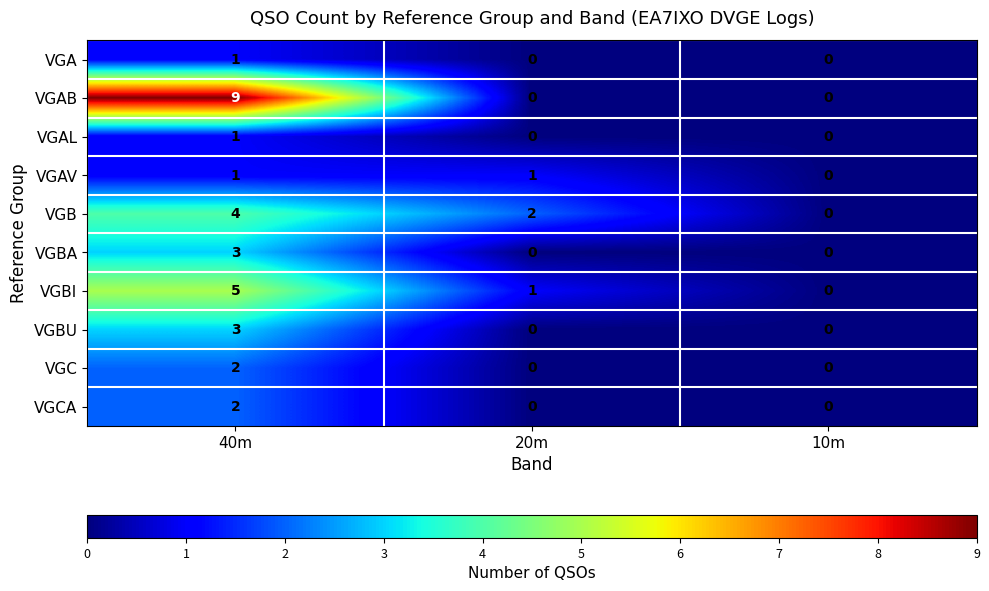

What is the sum of the VGAB values at 20m and 40m?

9